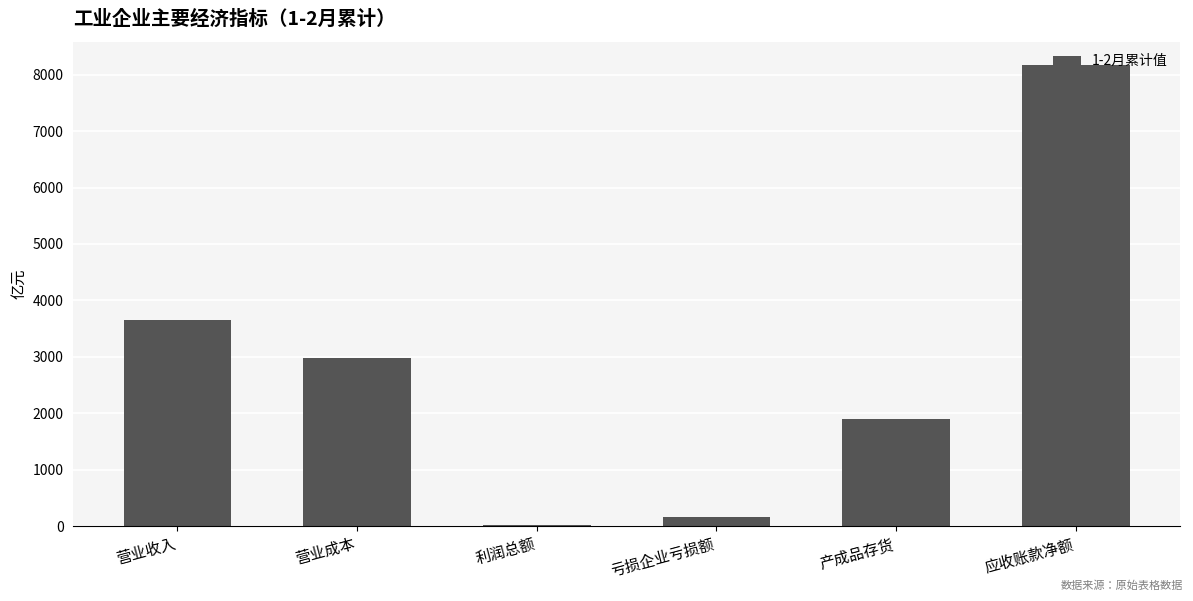

Is it true that the value at 产成品存货 is 1907.5?

True